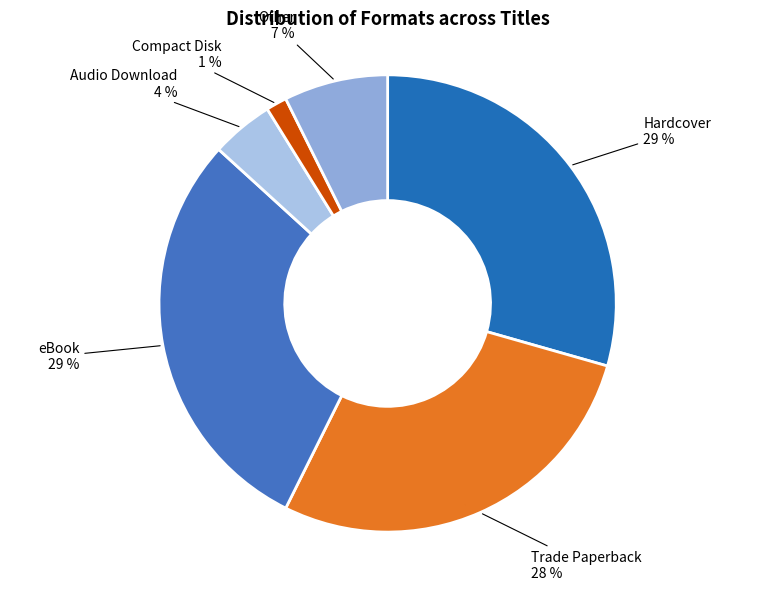

To the nearest percent, what is the average slice percentage?

17%